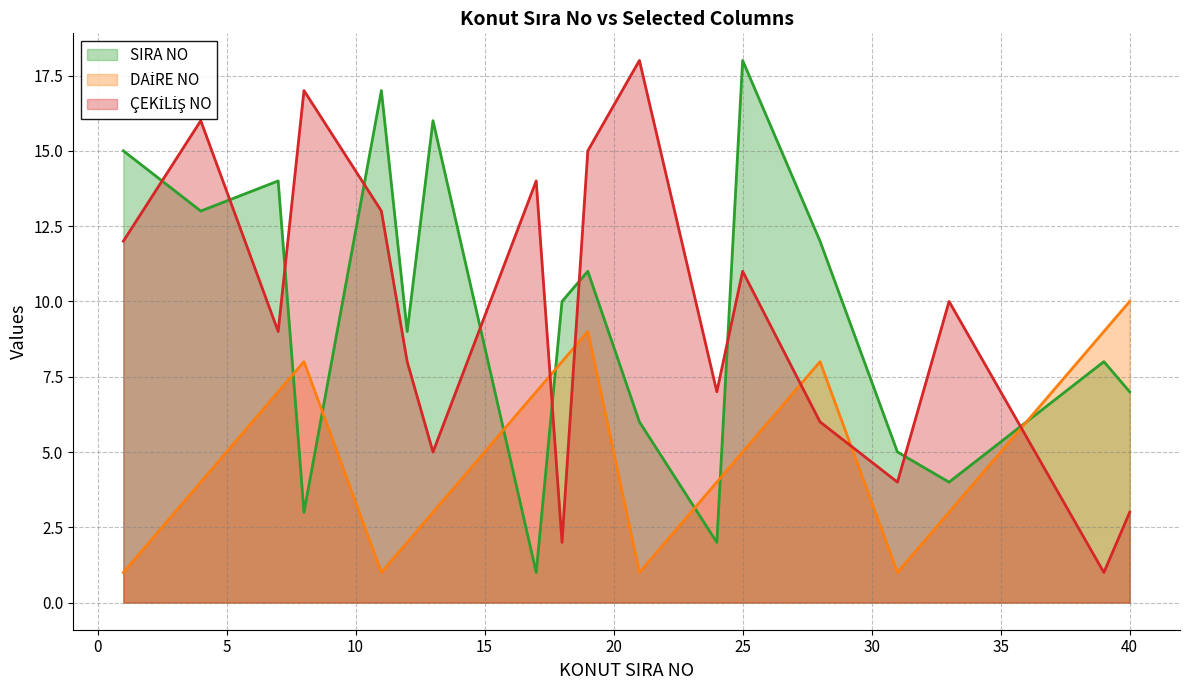

What is the spread (max minus min) of values at 7?

7